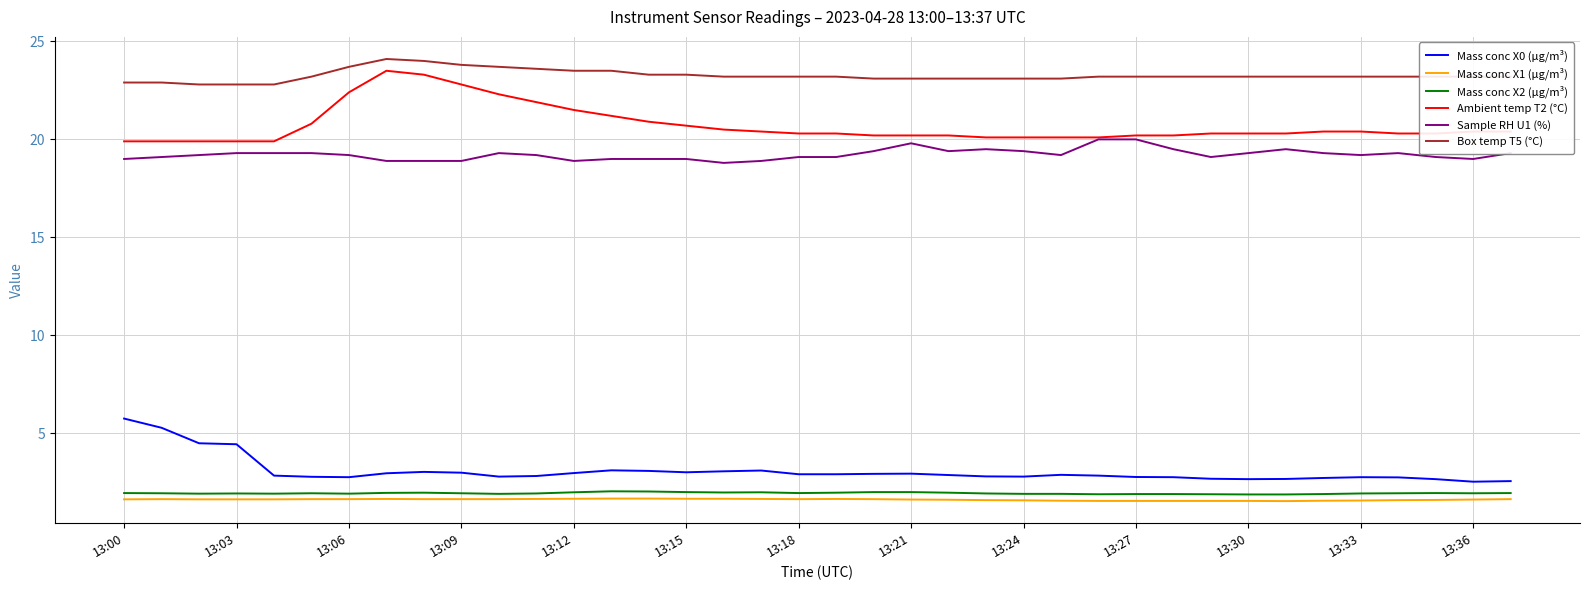

How many lines are shown in the chart?

6